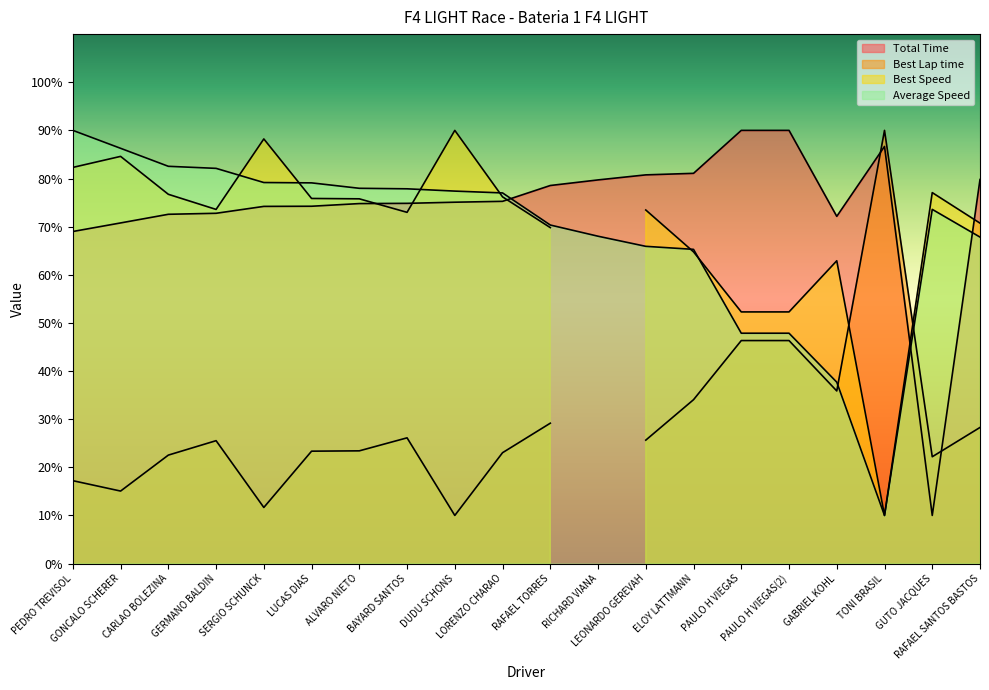

At which category is the sum across all series the highest?

PEDRO TREVISOL